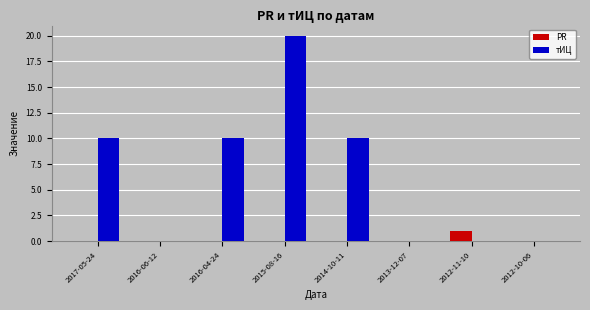

How many series are shown in this chart?

2